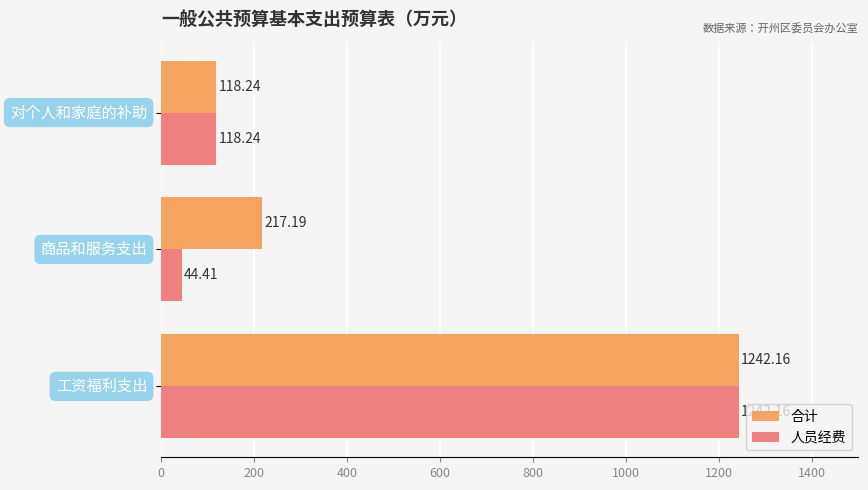

Which series has the largest total across all categories?

合计